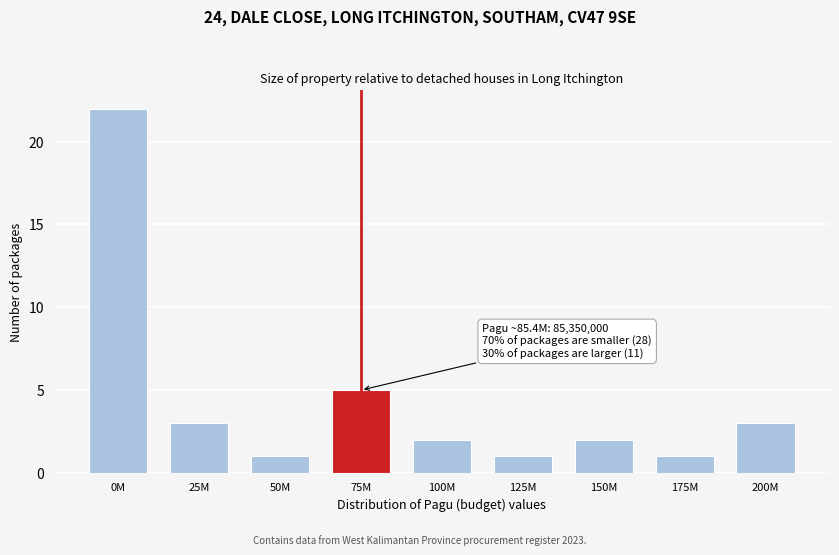

Reading right to left, extract all data points from this chart.

3	1	2	1	2	5	1	3	22